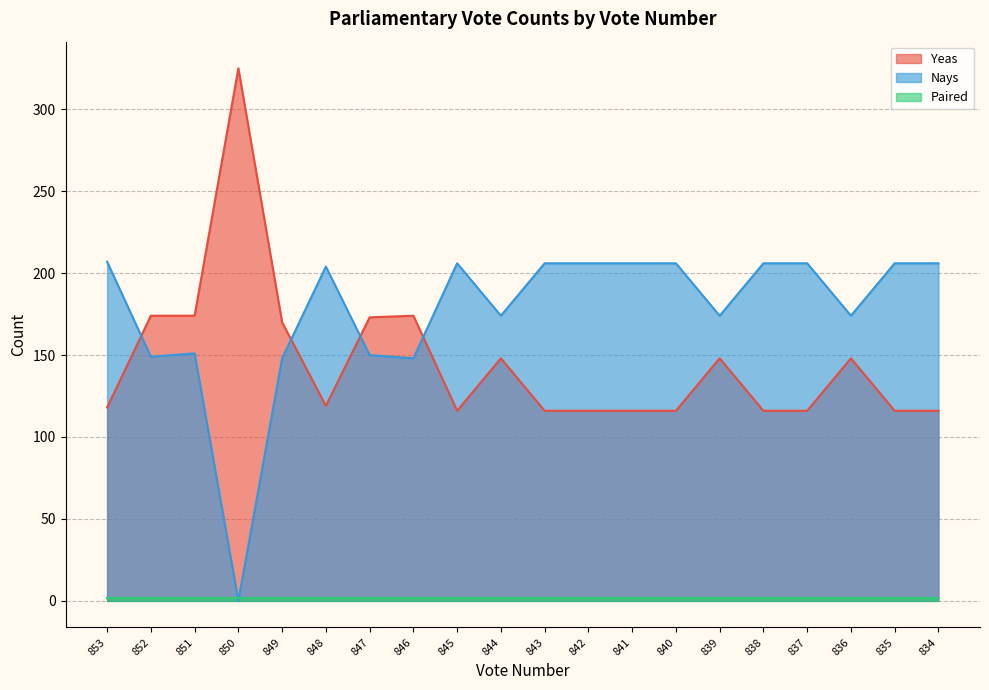

What value does the Yeas series have at 836?

148